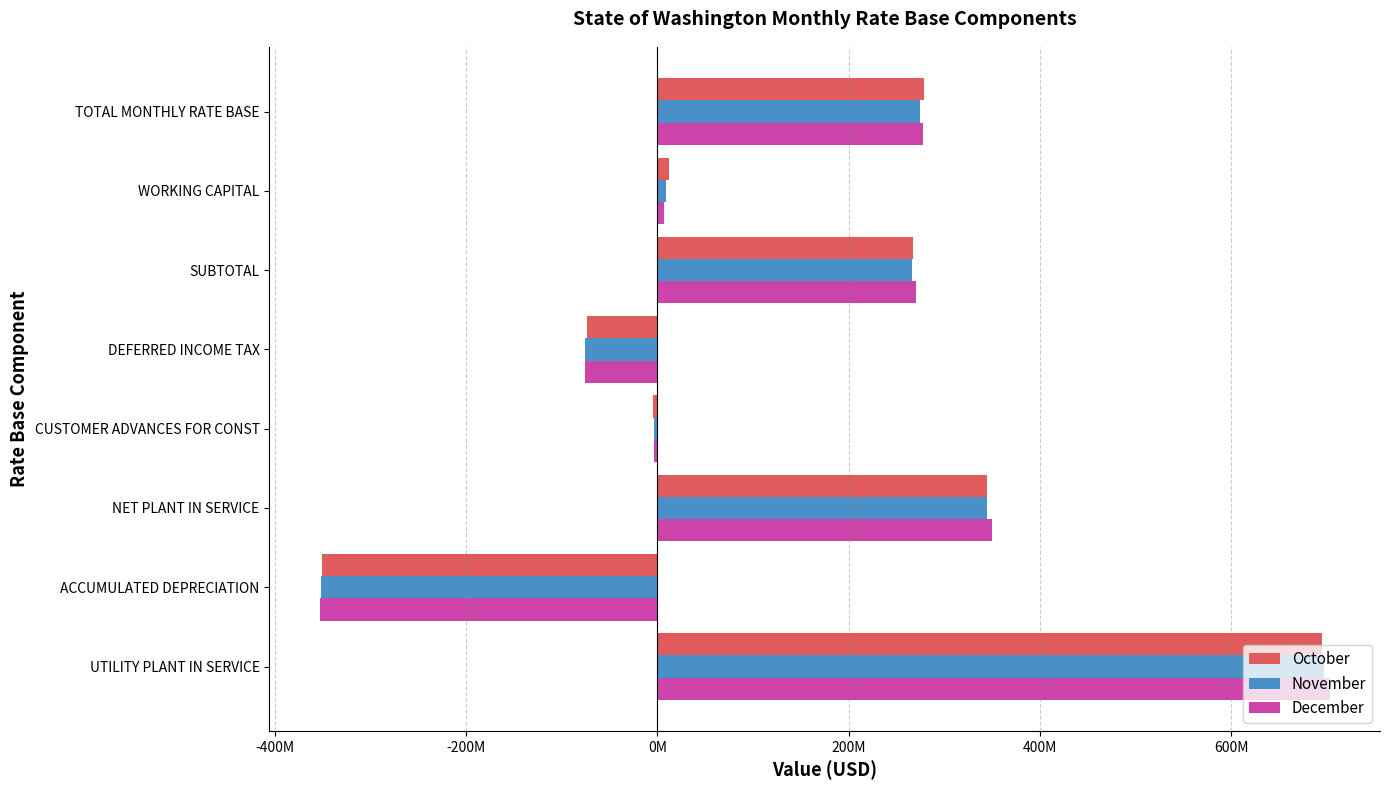

What is the difference between the maximum and second lowest values in the December series?

778196906.7